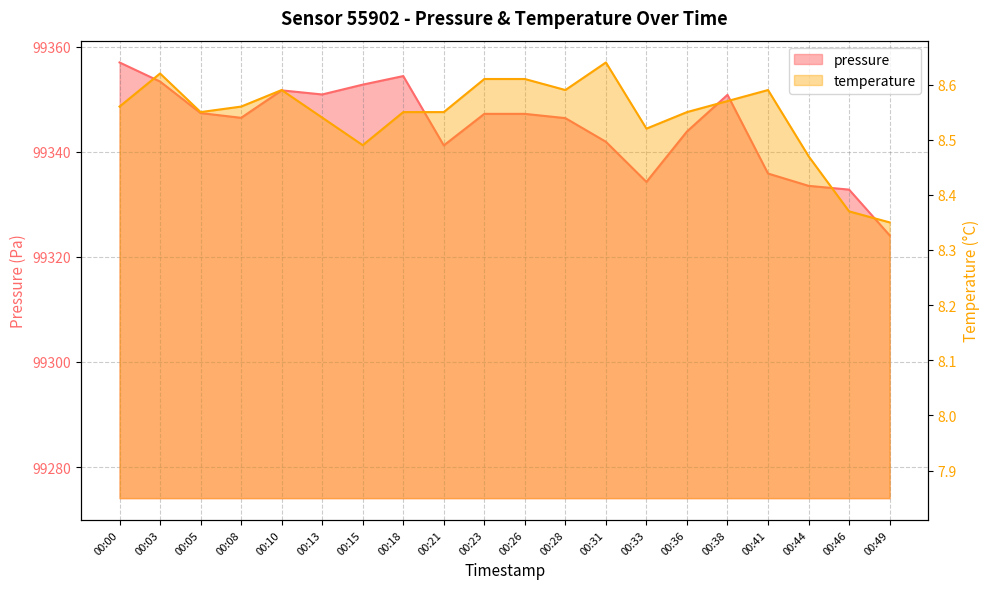

Reading left to right, what are all the values shown in this chart?

pressure: 00:00=99357.0	00:03=99353.3	00:05=99347.3	00:08=99346.4	00:10=99351.7	00:13=99350.9	00:15=99352.8	00:18=99354.4	00:21=99341.2	00:23=99347.2	00:26=99347.2	00:28=99346.4	00:31=99341.9	00:33=99334.2	00:36=99343.8	00:38=99350.8	00:41=99335.8	00:44=99333.5	00:46=99332.8	00:49=99324.1
temperature: 00:00=8.6	00:03=8.6	00:05=8.6	00:08=8.6	00:10=8.6	00:13=8.5	00:15=8.5	00:18=8.6	00:21=8.6	00:23=8.6	00:26=8.6	00:28=8.6	00:31=8.6	00:33=8.5	00:36=8.6	00:38=8.6	00:41=8.6	00:44=8.5	00:46=8.4	00:49=8.3